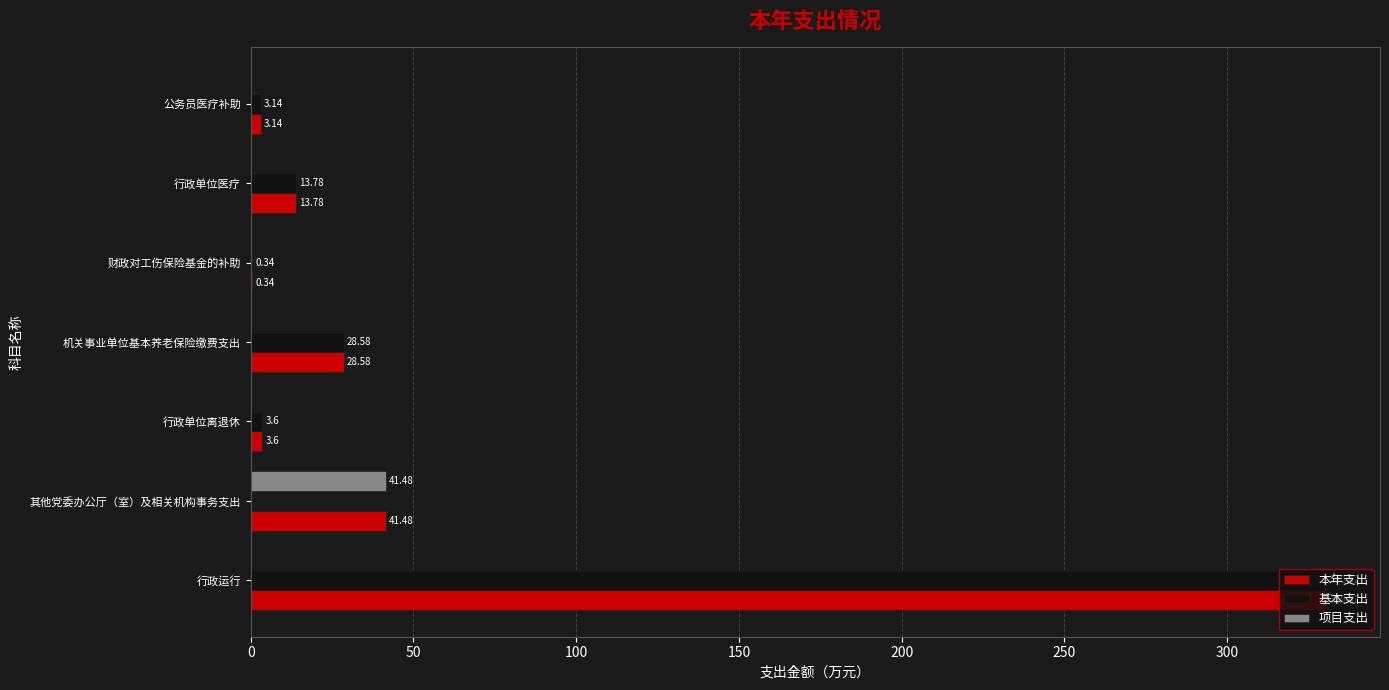

Which series has the largest total across all categories?

本年支出